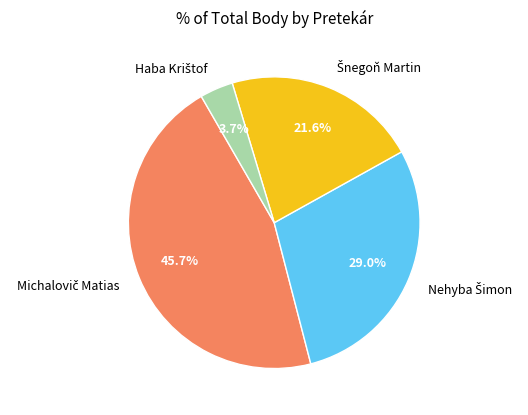

Is there a majority slice in this chart?

No